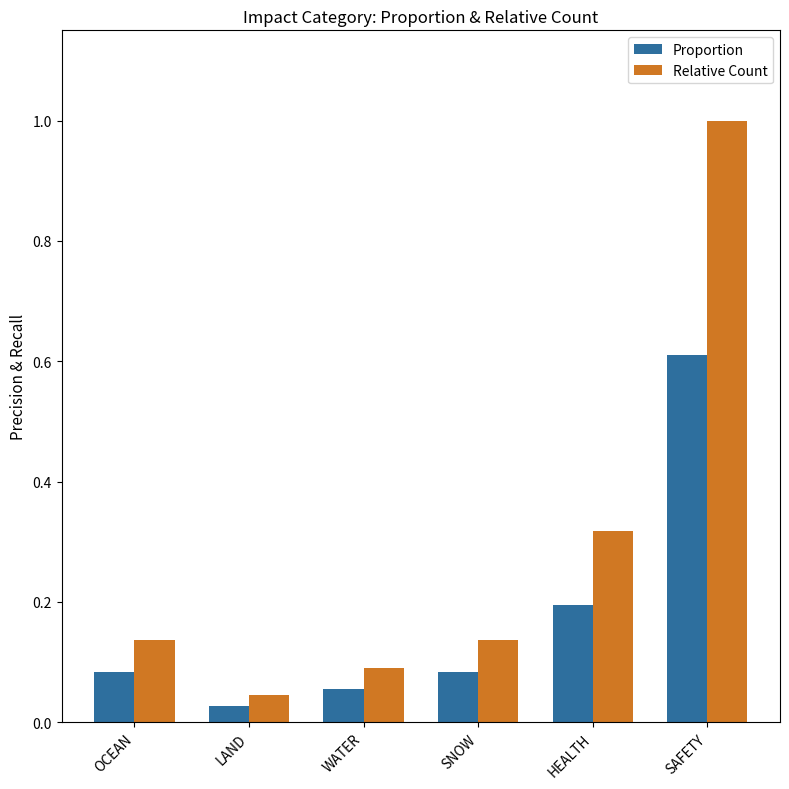

The value of Relative Count at OCEAN is 0.0. True or false?

False